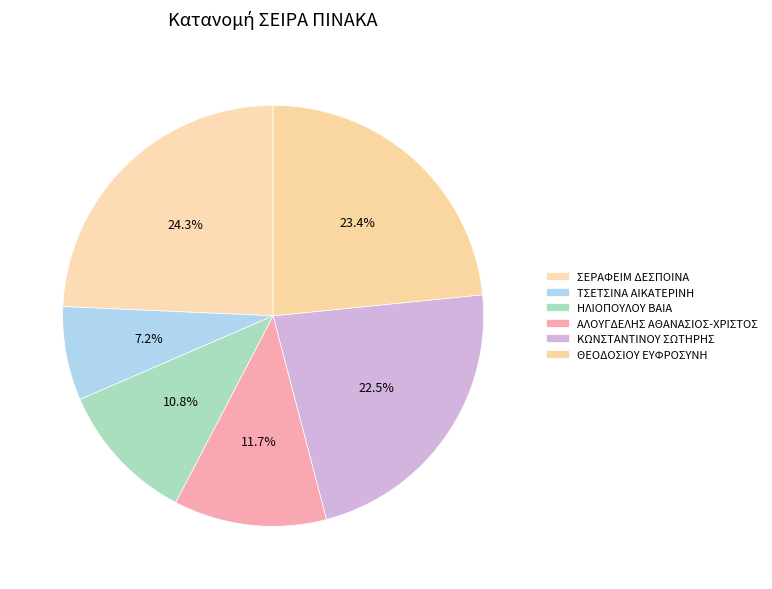

What is the change in value from ΣΕΡΑΦΕΙΜ ΔΕΣΠΟΙΝΑ to ΑΛΟΥΓΔΕΛΗΣ ΑΘΑΝΑΣΙΟΣ-ΧΡΙΣΤΟΣ?

-1258